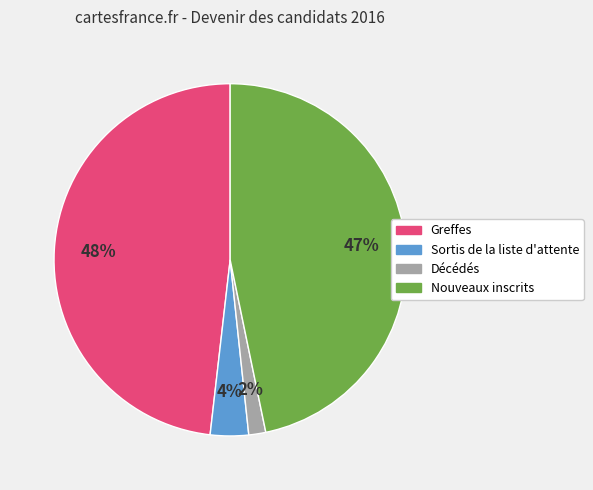

True or false: Sortis de la liste d'attente accounts for 4% of the total.

True